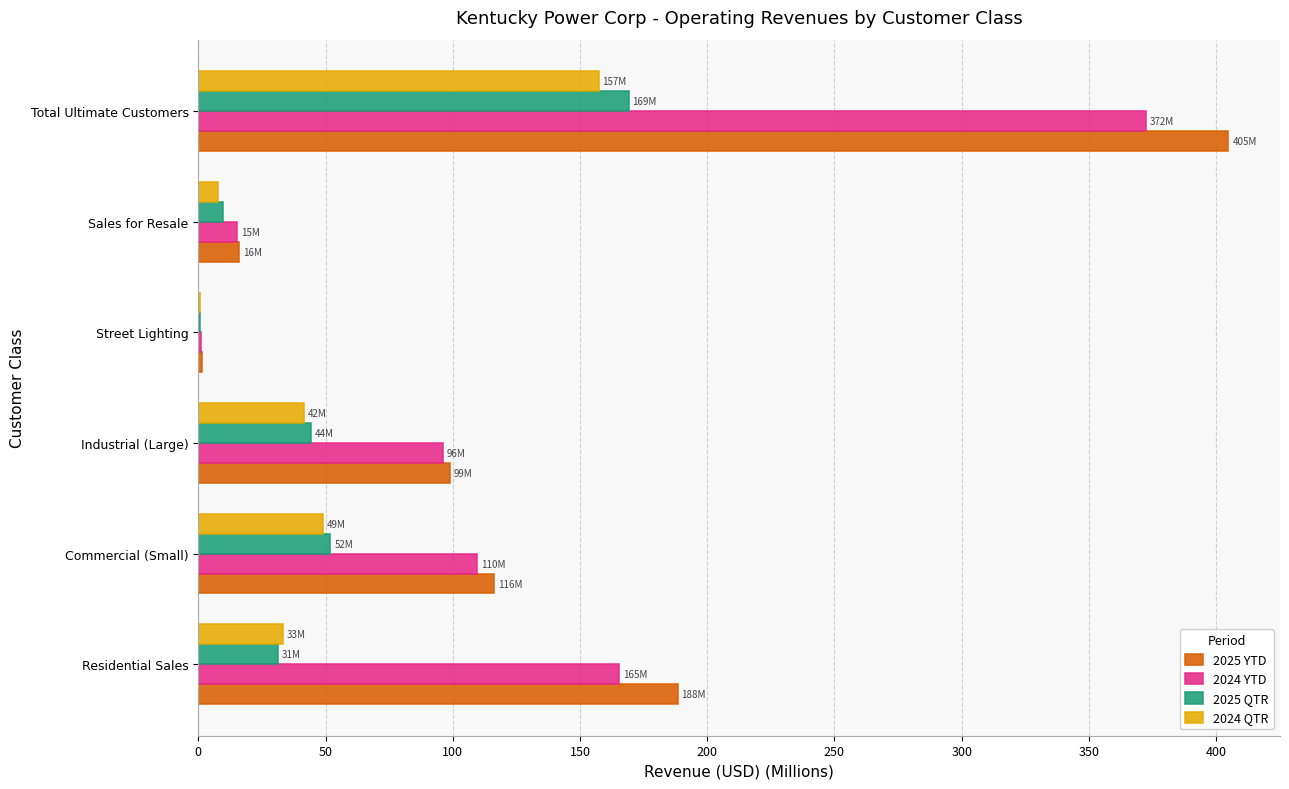

What is the highest value of the 2025 QTR series?

169.1